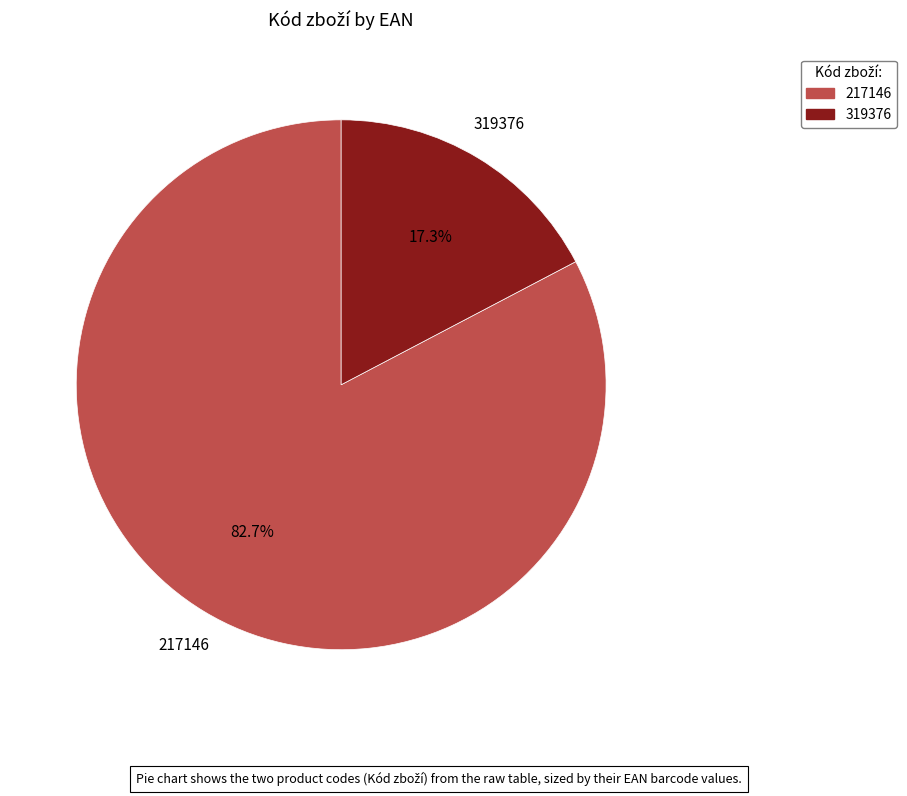

What portion of the pie excludes 319376?

82.7%